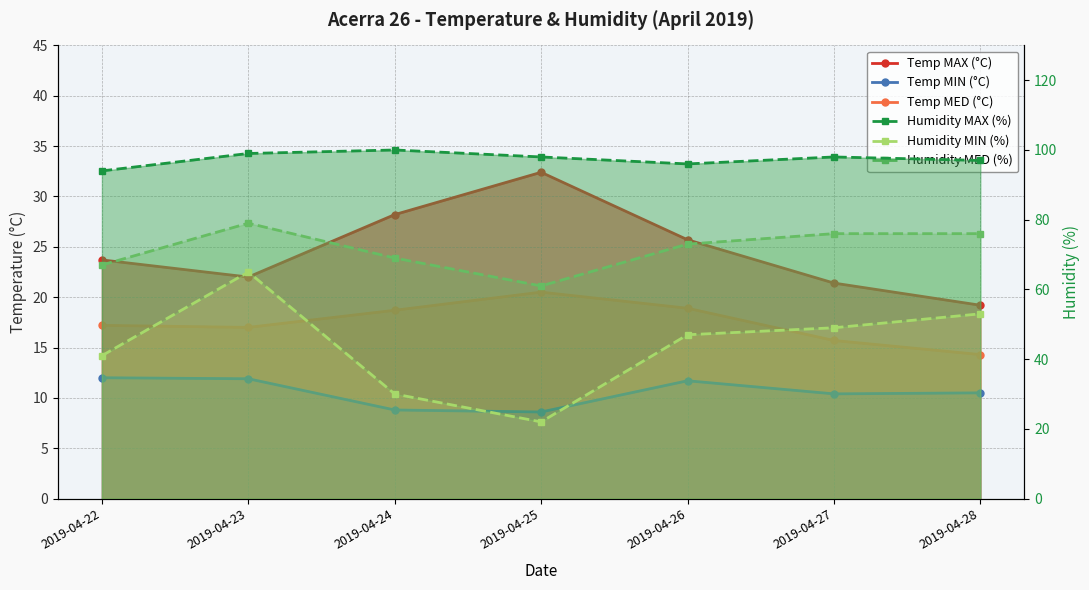

How many lines are shown in the chart?

6